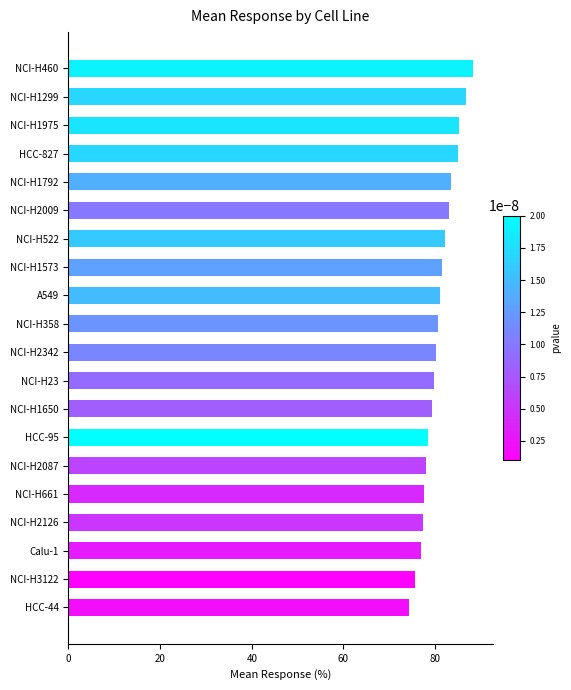

Read the value at NCI-H2342.

80.2